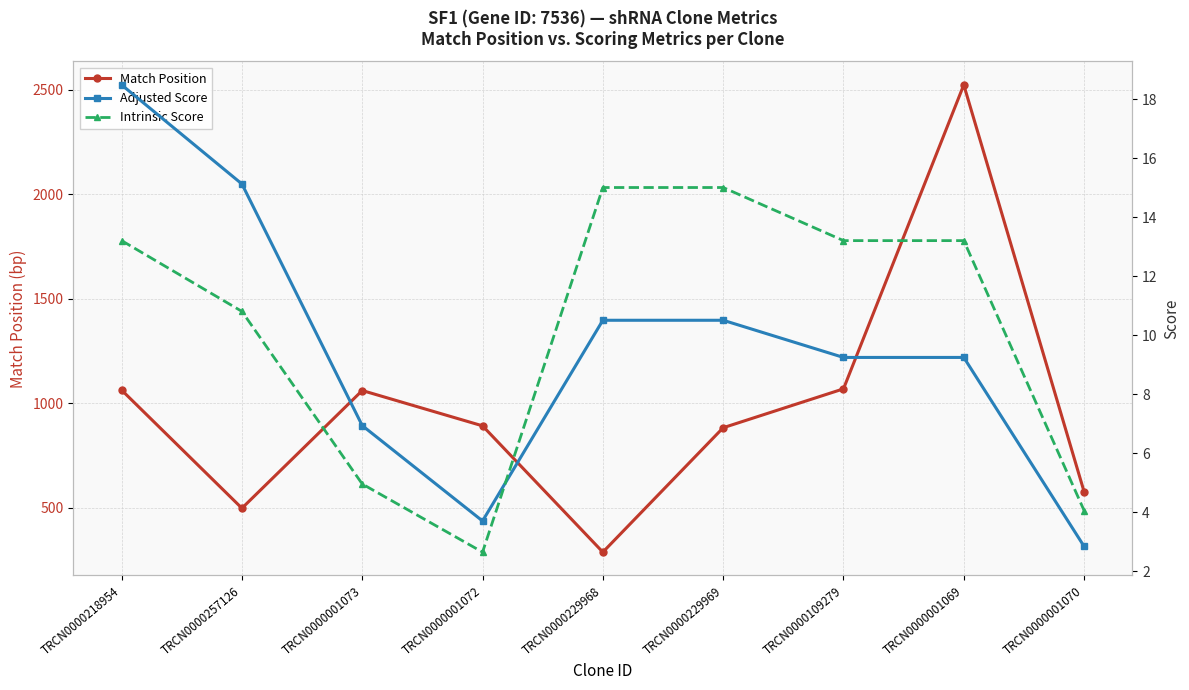

Where does the Match Position series first go above 892?

TRCN0000218954